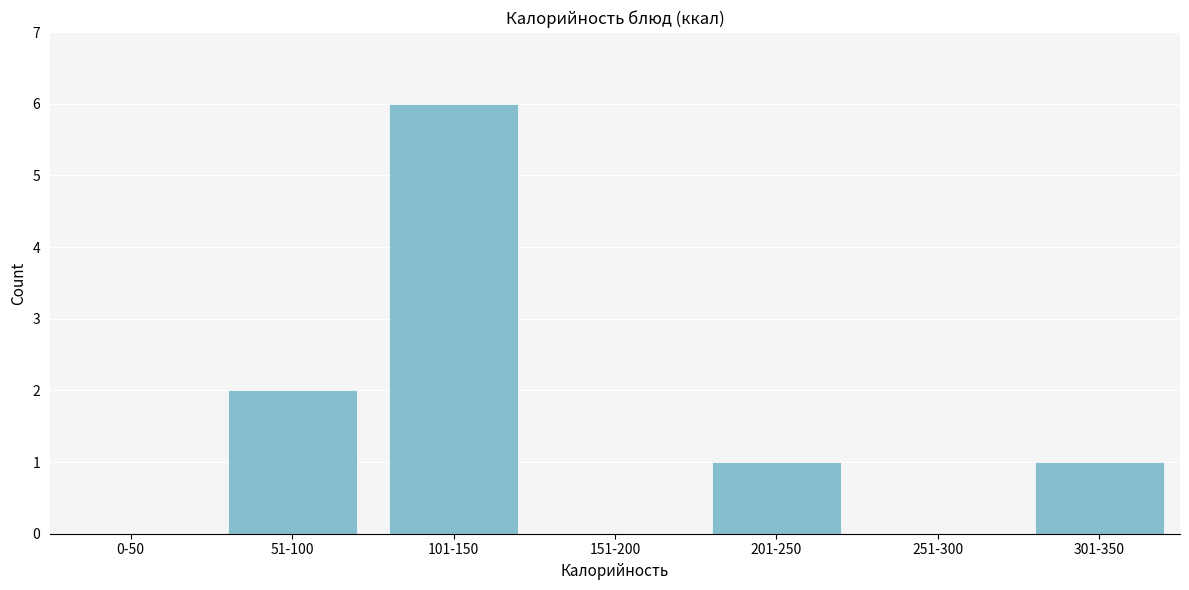

Reading left to right, extract all data points from this chart.

0-50=0	51-100=2	101-150=6	151-200=0	201-250=1	251-300=0	301-350=1